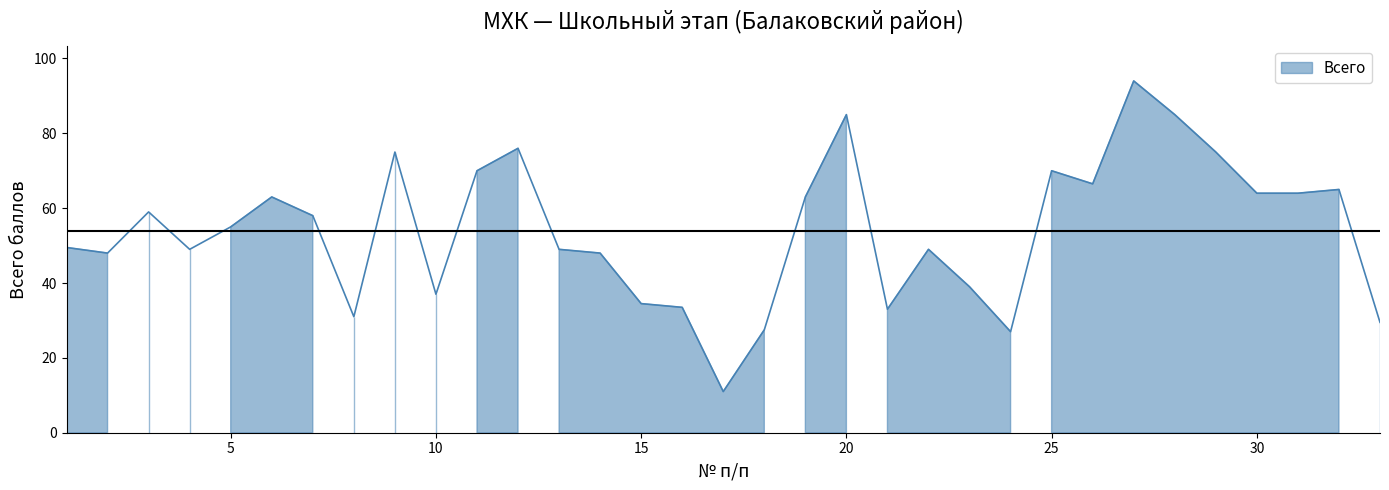

What is the greatest value displayed?

94.0